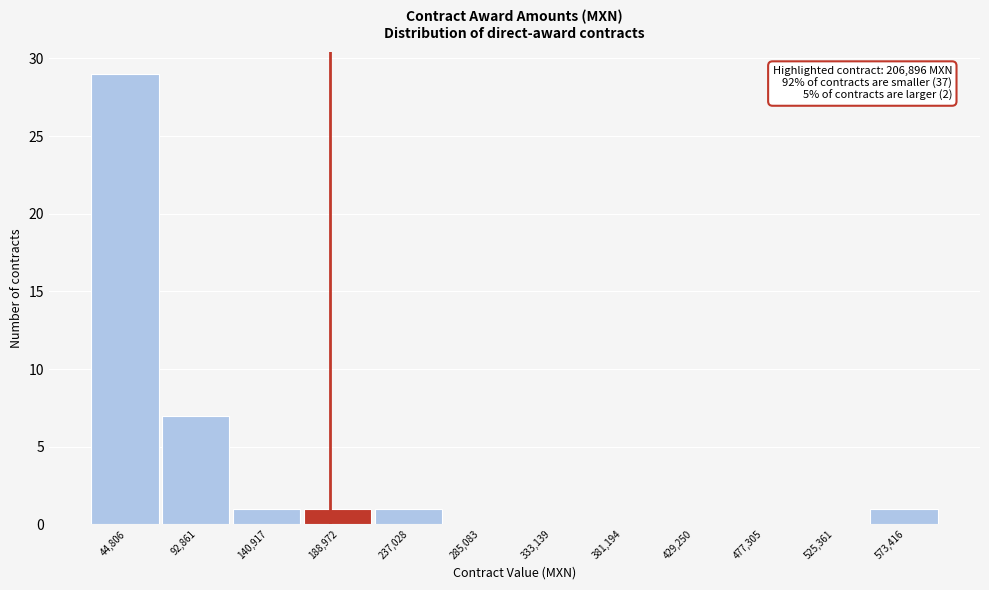

Reading left to right, what are all the values shown in this chart?

44,806=29	92,861=7	140,917=1	188,972=1	237,028=1	285,083=0	333,139=0	381,194=0	429,250=0	477,305=0	525,361=0	573,416=1